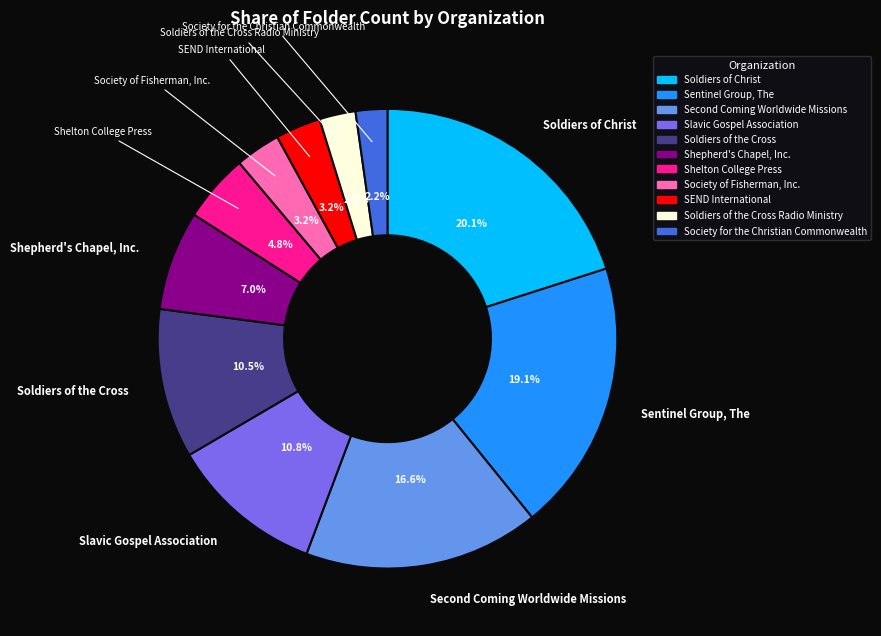

Is there any slice that represents more than half of the pie?

No